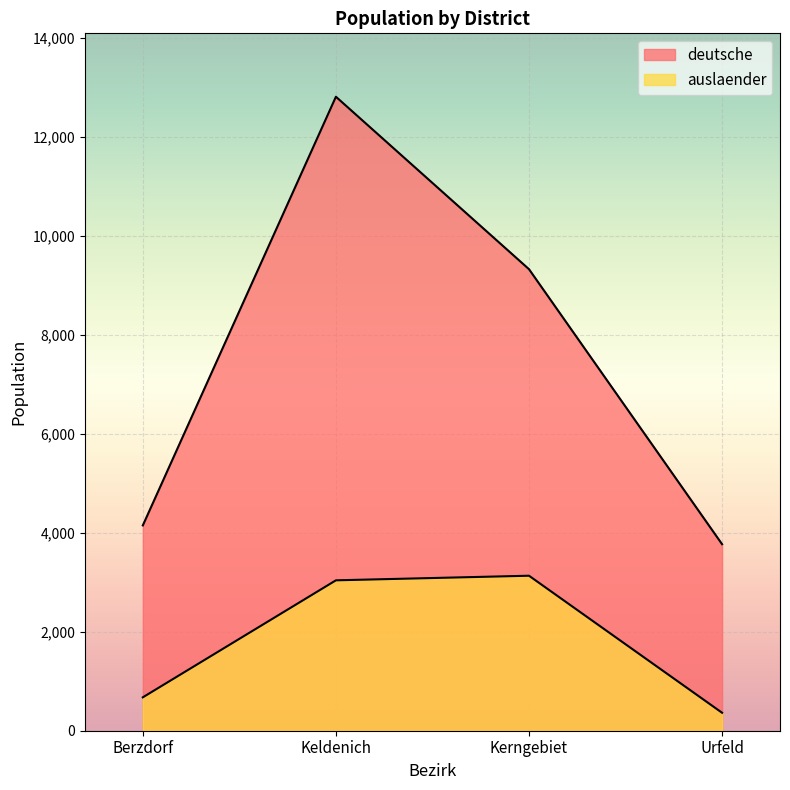

Reading left to right, list all the values displayed in this chart.

deutsche: 4150	12815	9329	3770
auslaender: 675	3040	3133	363